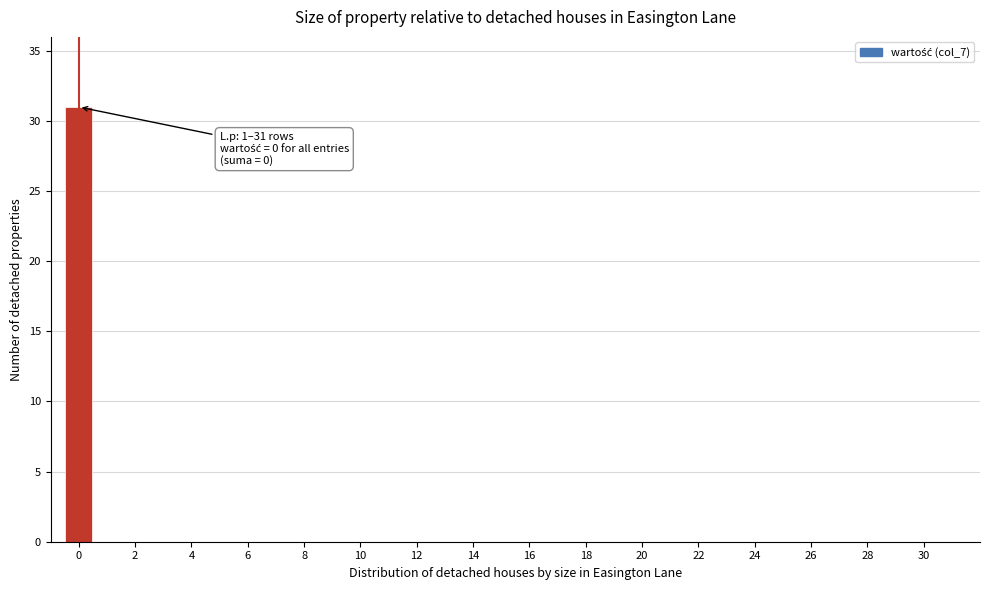

Over which range of the x-axis is the bar tallest?

-0.5 to 0.5